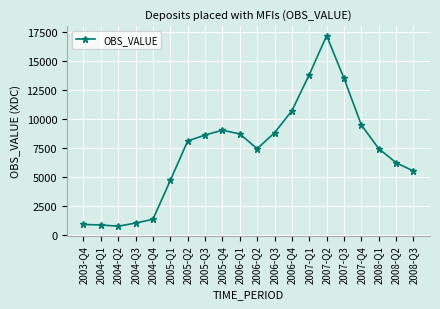

What is the ratio of the value at 2005-Q3 to the value at 2006-Q4?

0.8